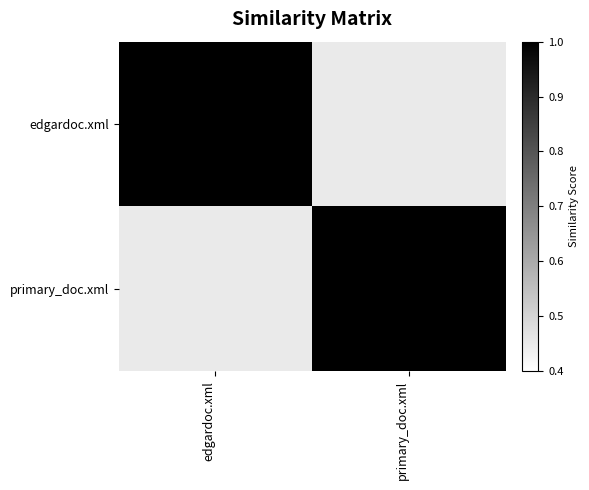

How many categories are shown in the chart?

2